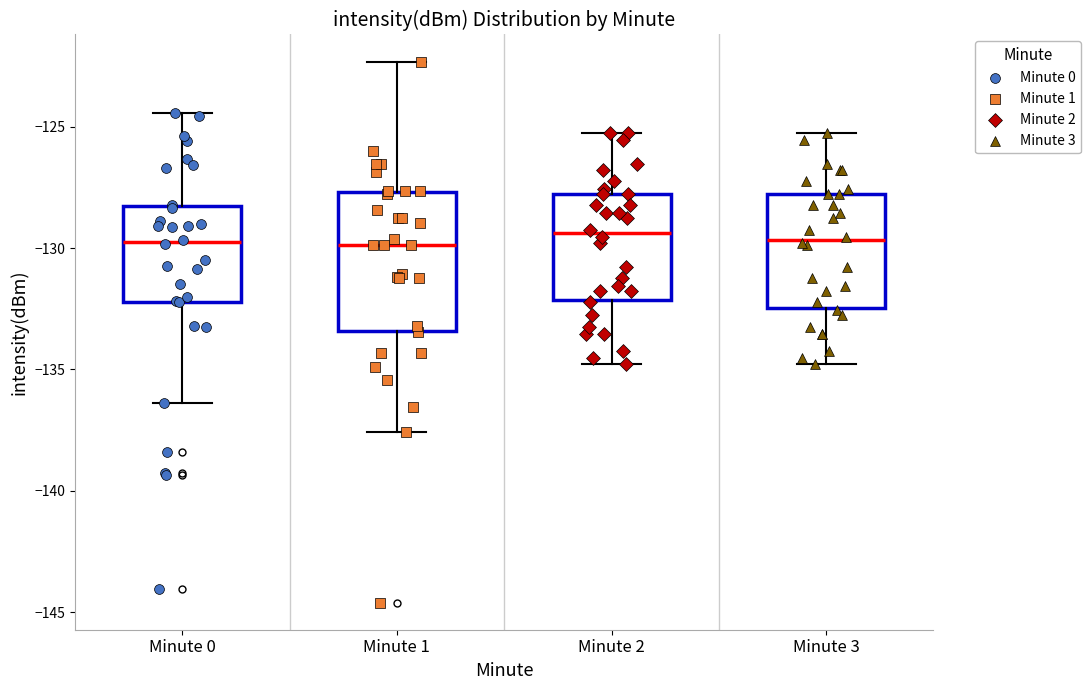

Comparing the boxes themselves (not the whiskers), which one is the tallest?

Minute 1